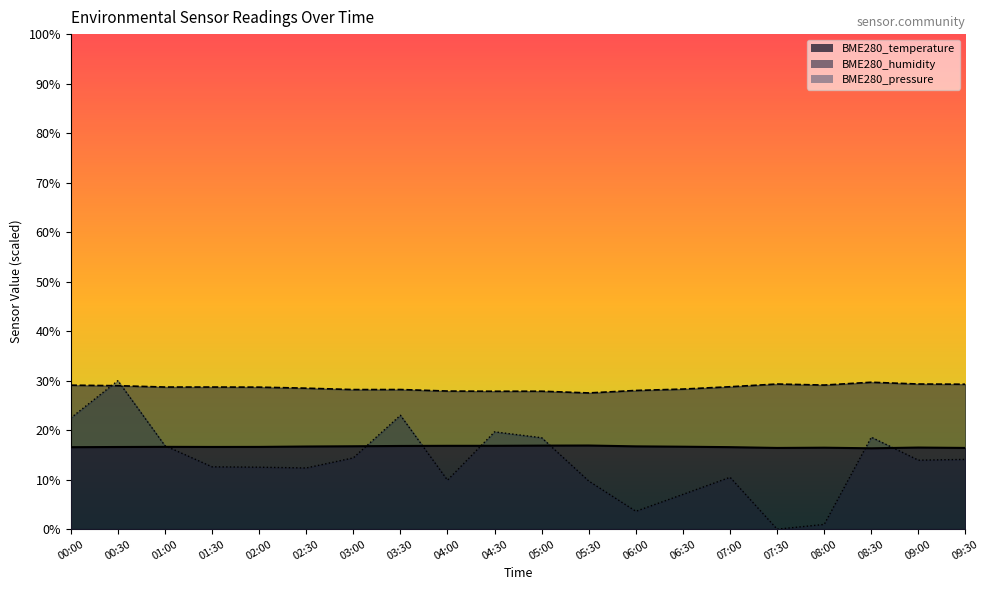

What is the sum of the BME280_pressure values at 03:30 and 00:30?

53.0